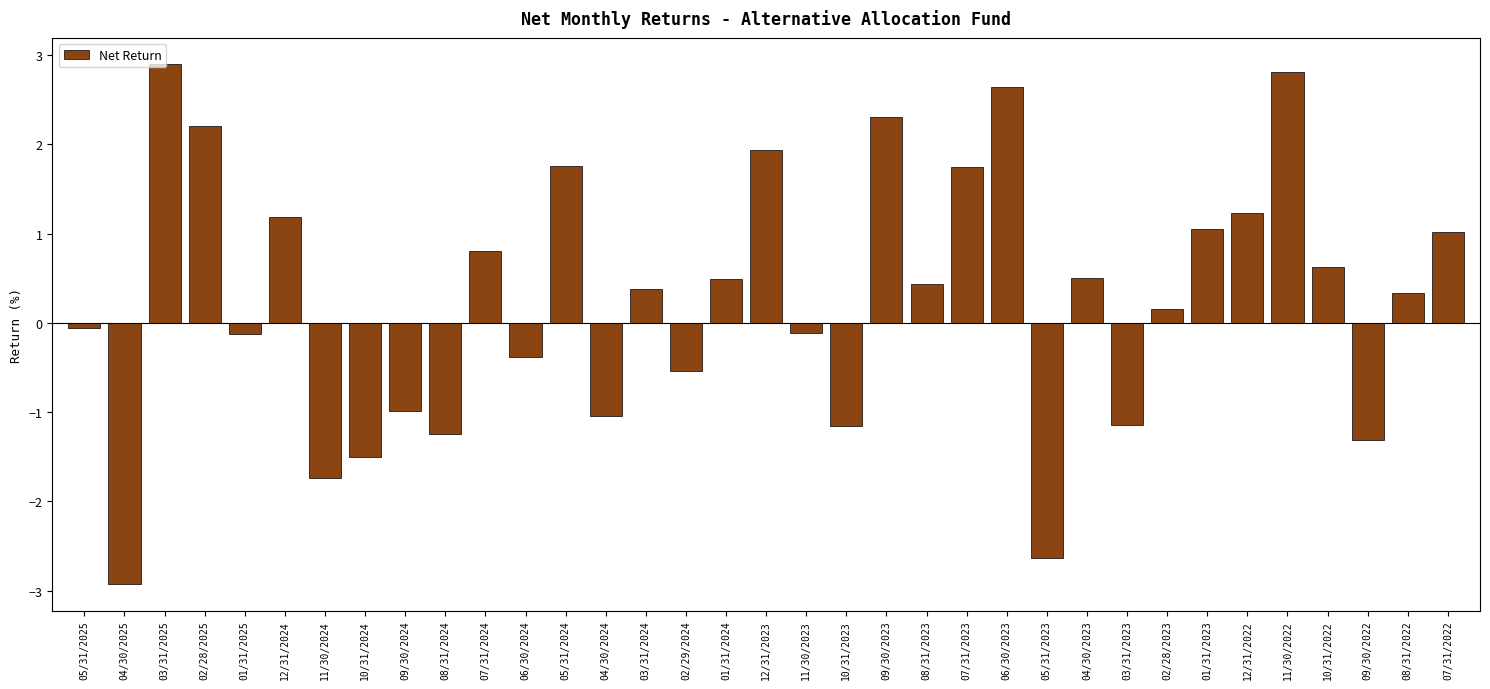

What is the difference between the second highest and second lowest values?

5.4